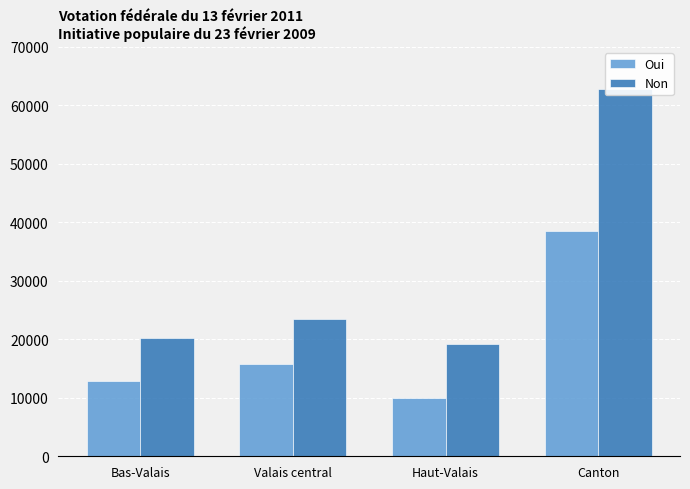

At how many categories does at least one series exceed 25527?

1